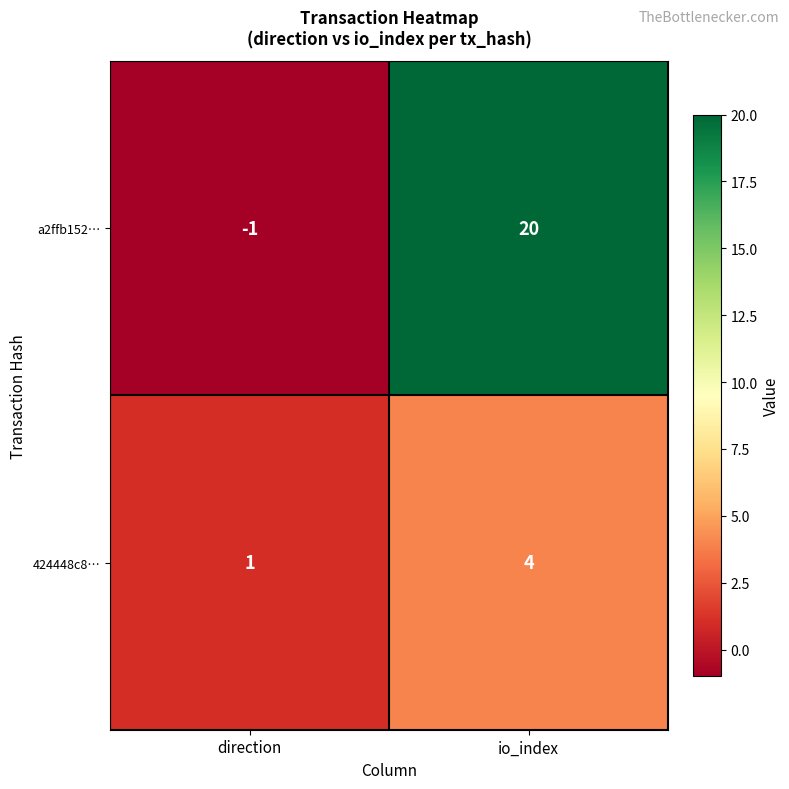

Reading right to left, transcribe all the data shown in this chart.

a2ffb152…: 20	-1
424448c8…: 4	1